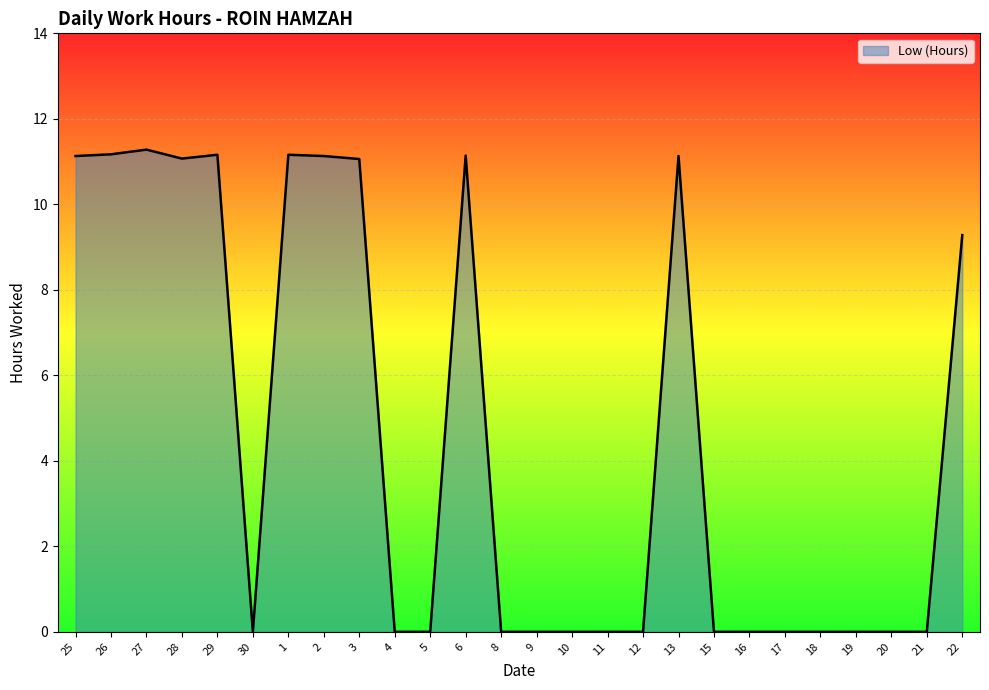

What is the greatest value displayed?

11.3